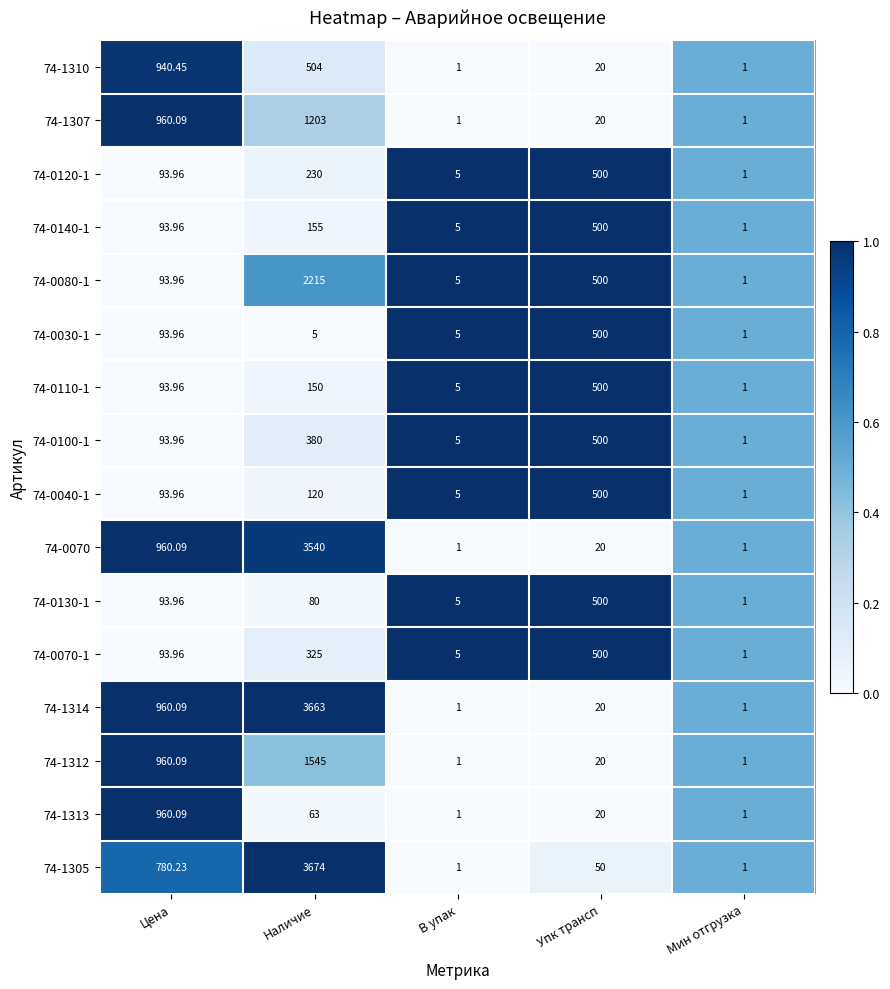

Where is 74-0110-1 nearest to the value 250?

Наличие